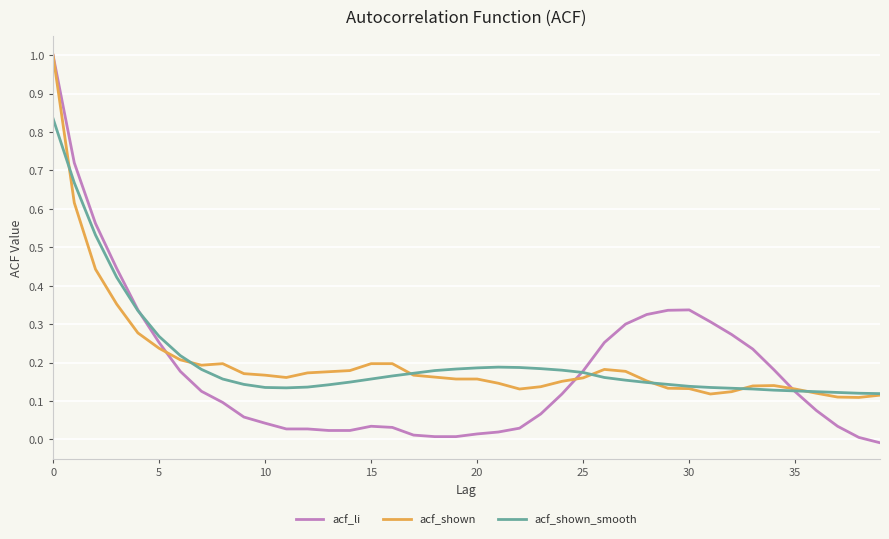

What are all the series names shown in the legend?

acf_li, acf_shown, acf_shown_smooth